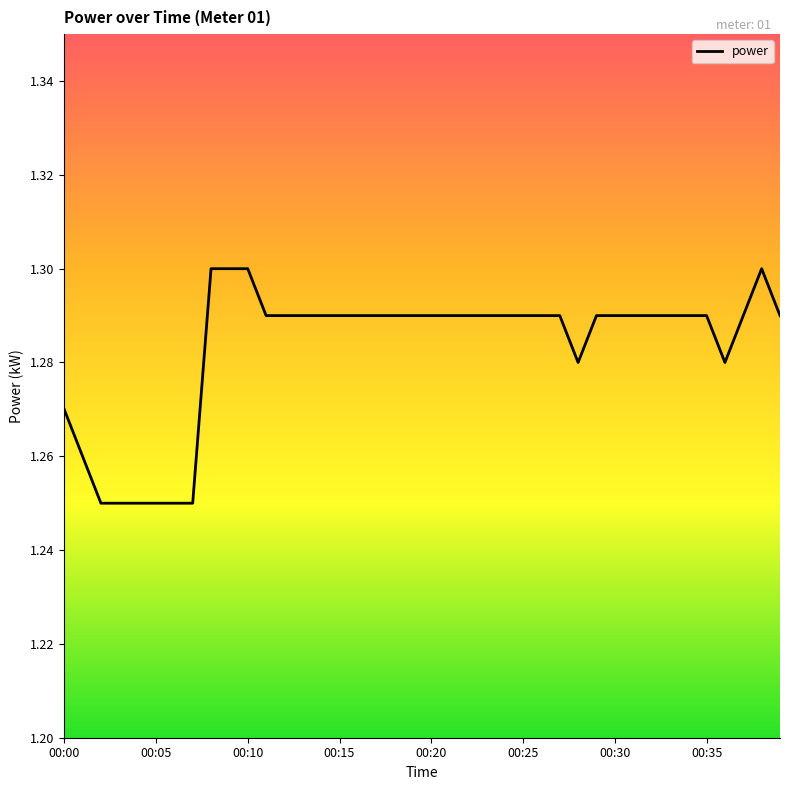

How many lines are shown in the chart?

1